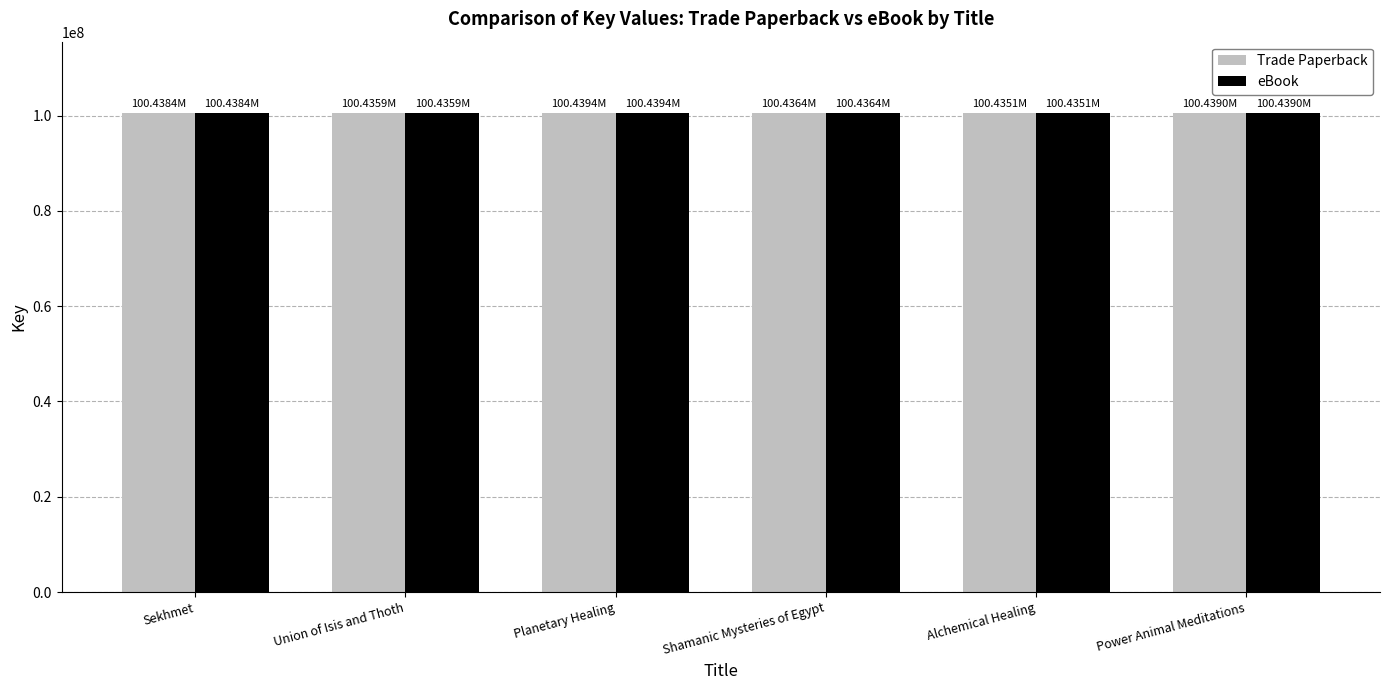

What is the average value of the Trade Paperback series?

100437392